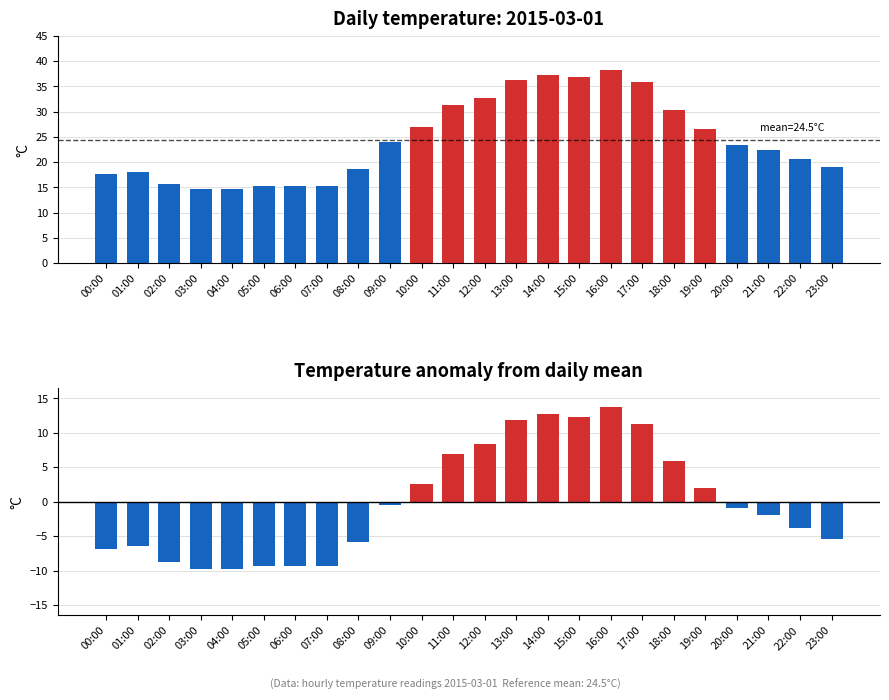

Between 09:00 and 14:00, which is larger?

14:00